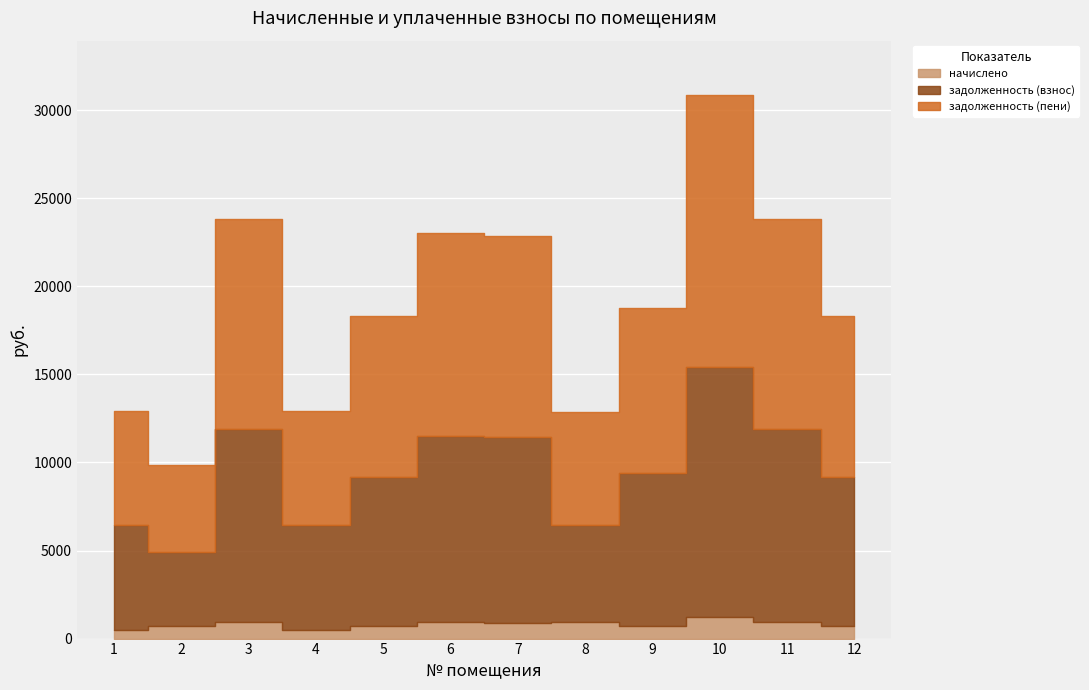

Where is задолженность (пени) nearest to the value 10182?

9